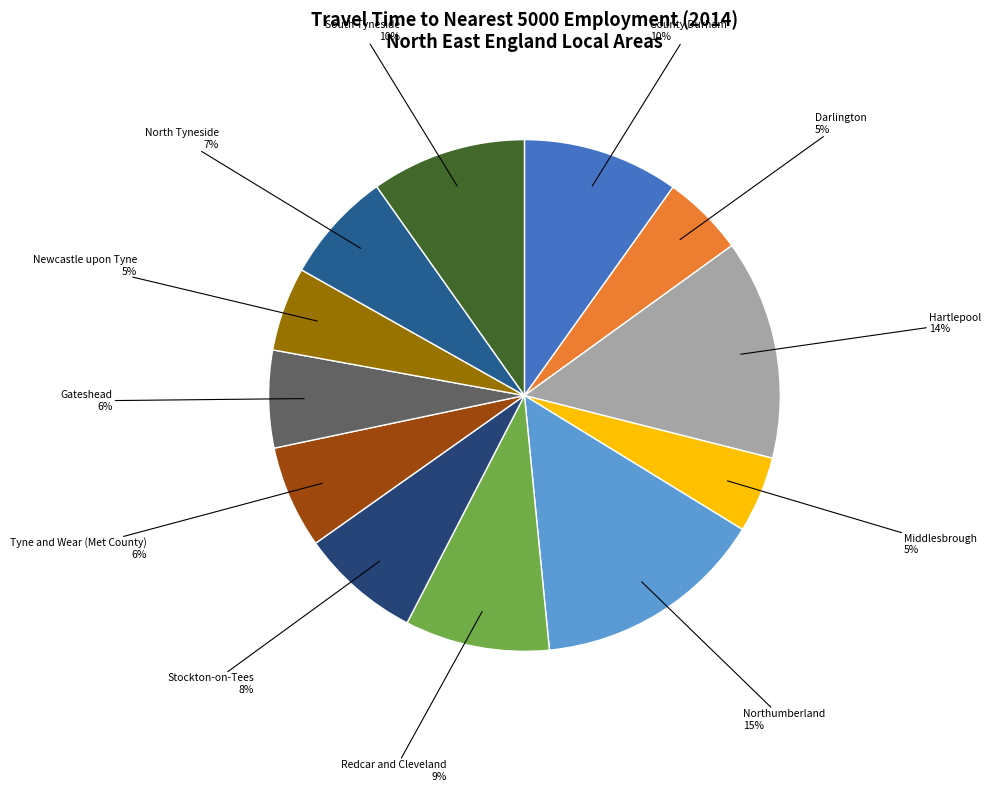

Do Gateshead and Darlington together represent more than half of the pie?

No